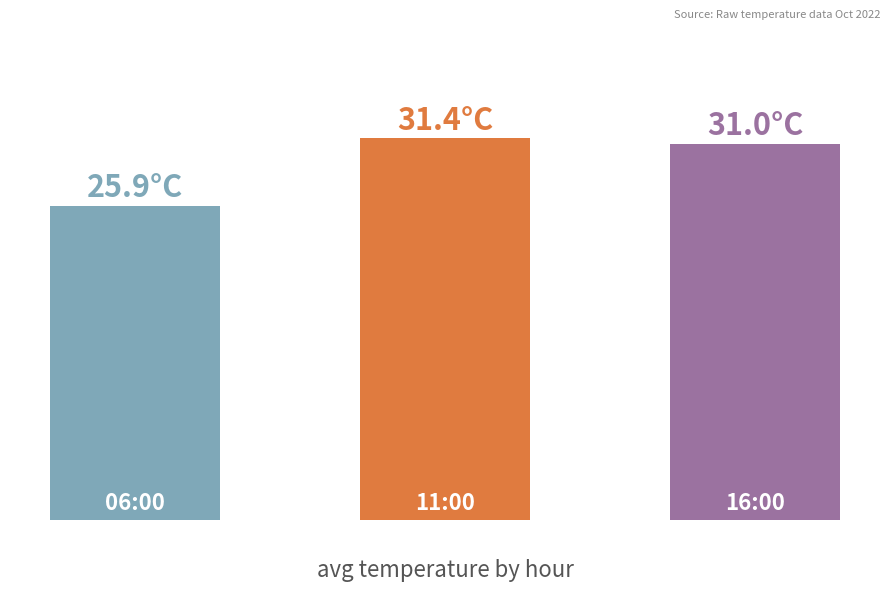

Are the bars horizontal?

No